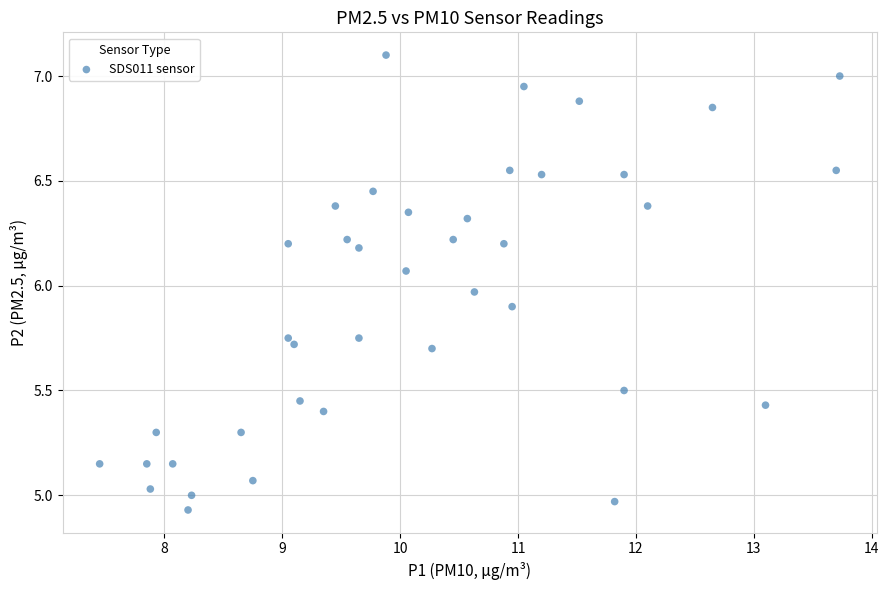

What is the range of Y values (max minus min)?

2.2